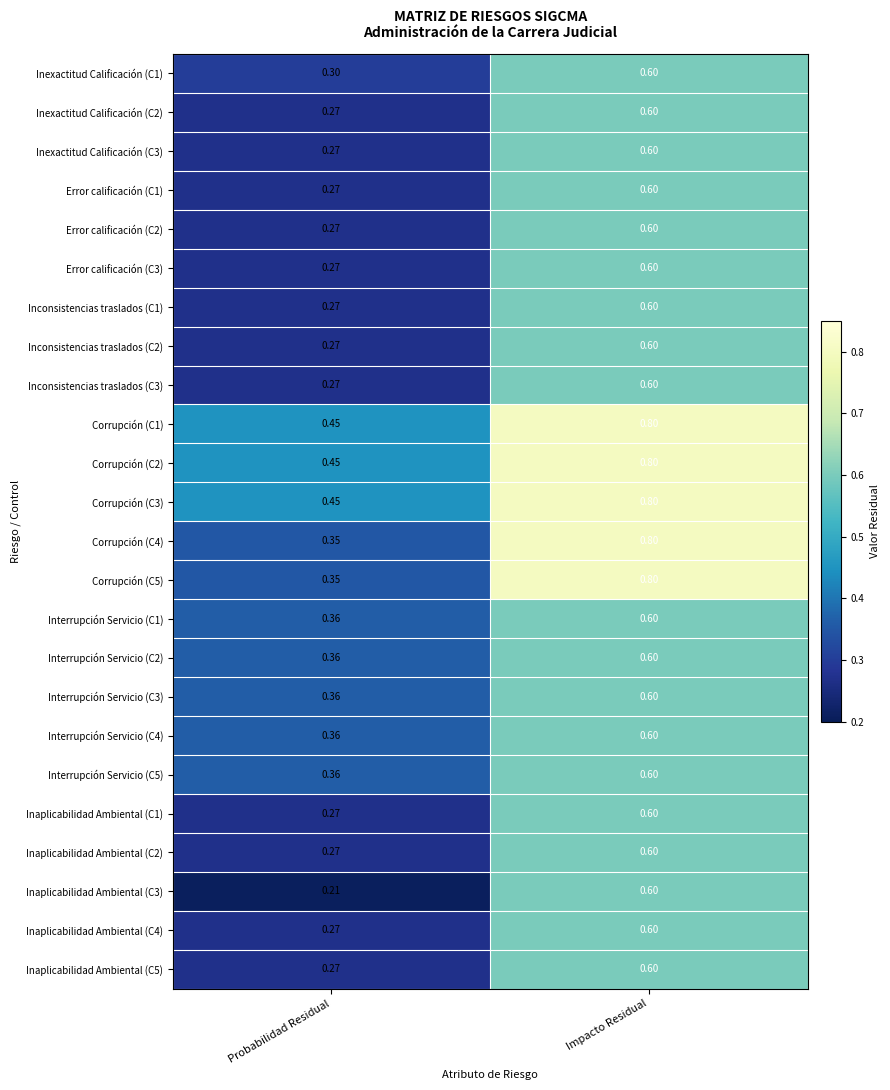

List the labels in order of Inexactitud Calificación (C3) value, smallest first.

Probabilidad Residual, Impacto Residual